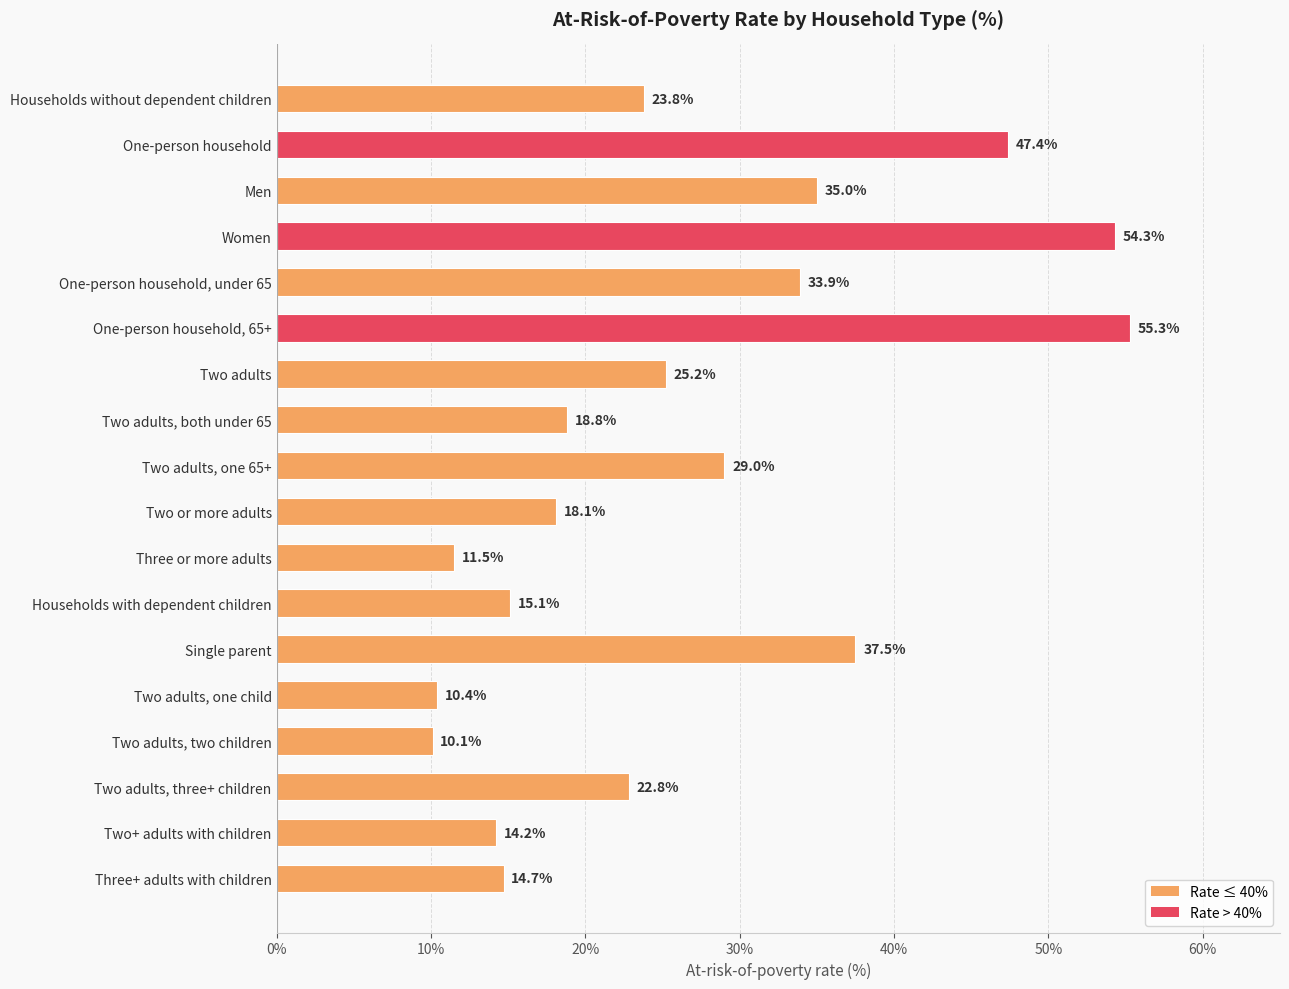

Which category has the lowest value across all series?

Two adults, two children